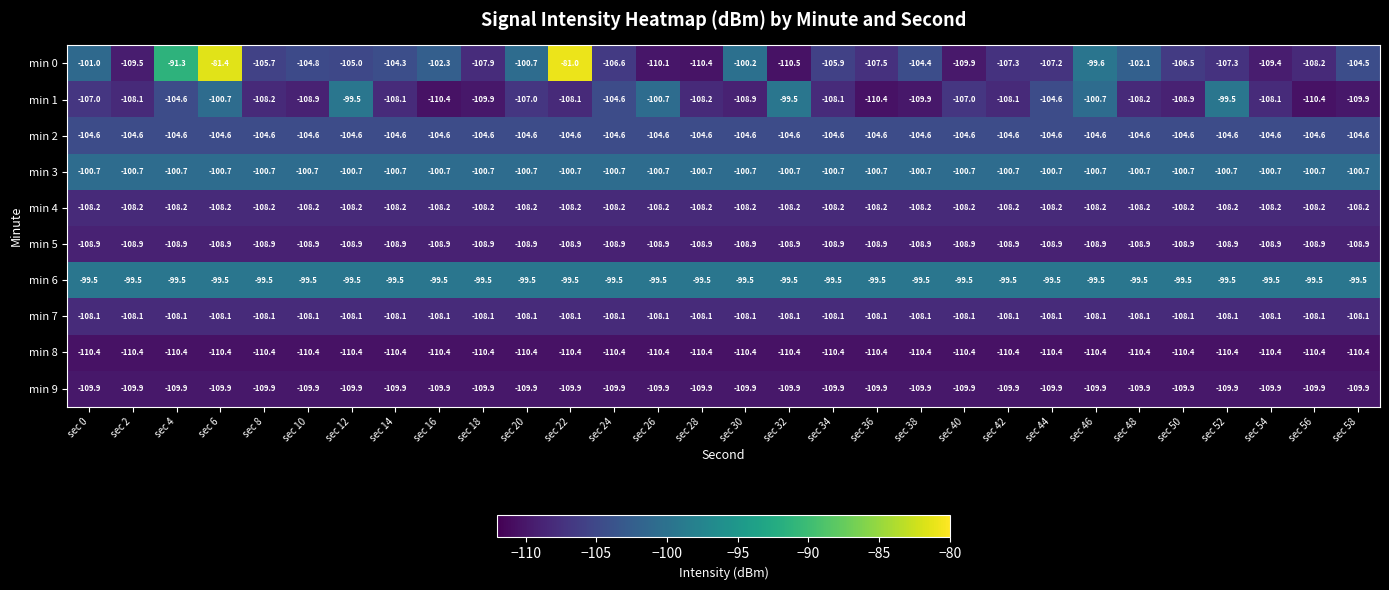

Which series changed the most between sec 6 and sec 42?

min 0